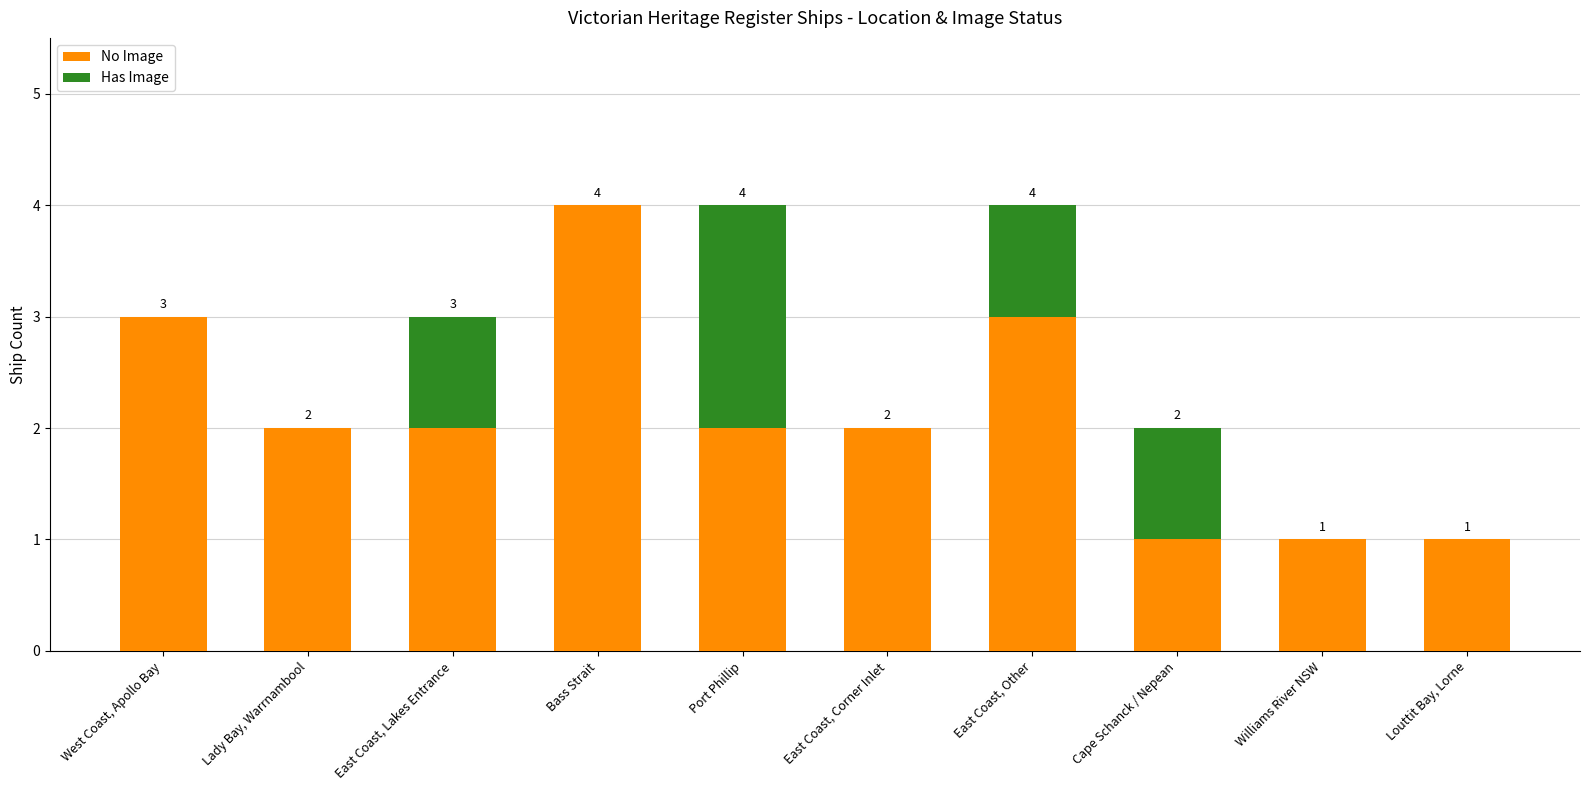

True or false: No Image has a value of 3 at East Coast, Other.

True